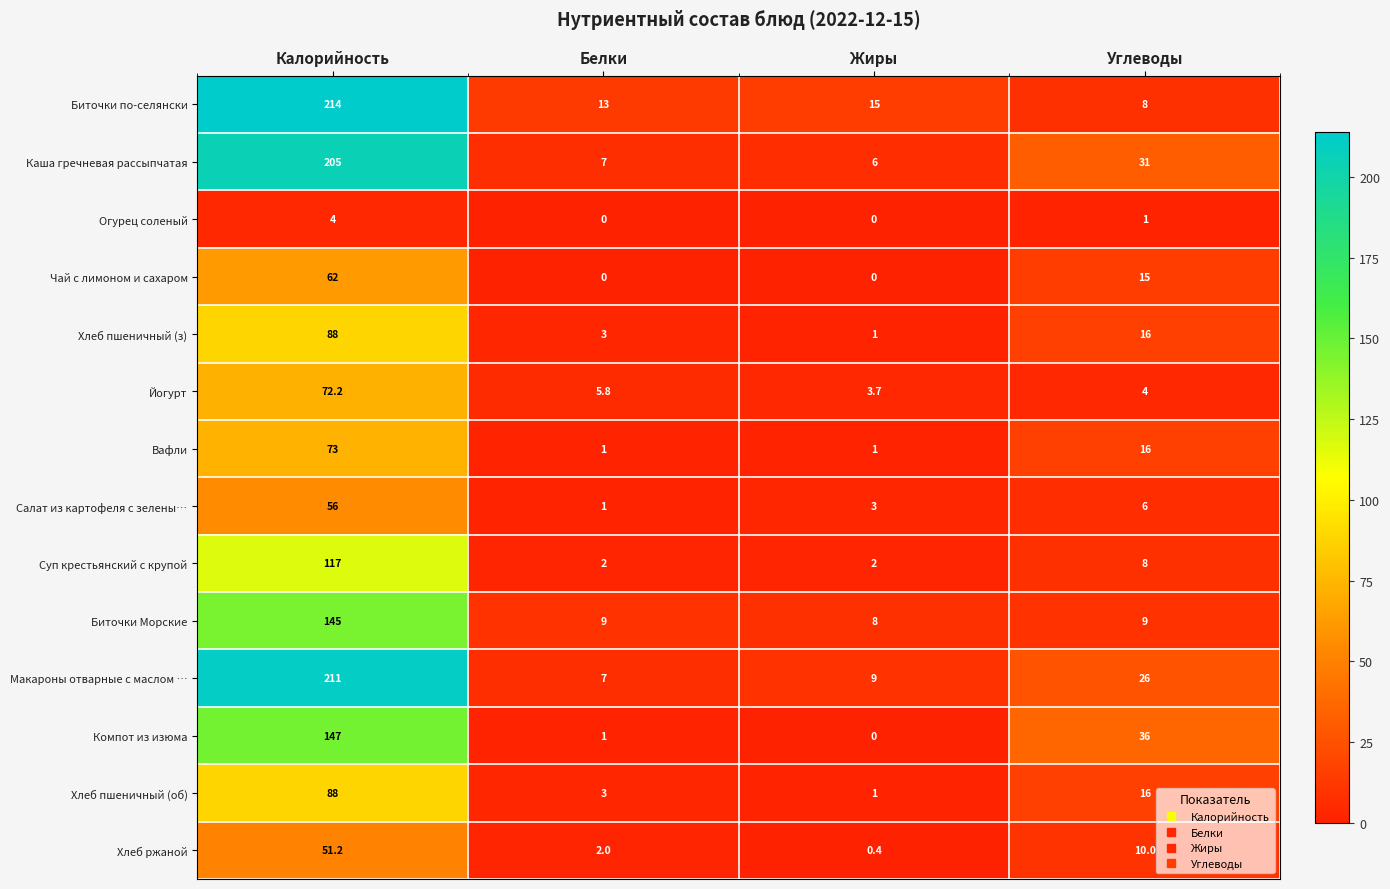

What is the sum of all Хлеб пшеничный (з) values?

108.0